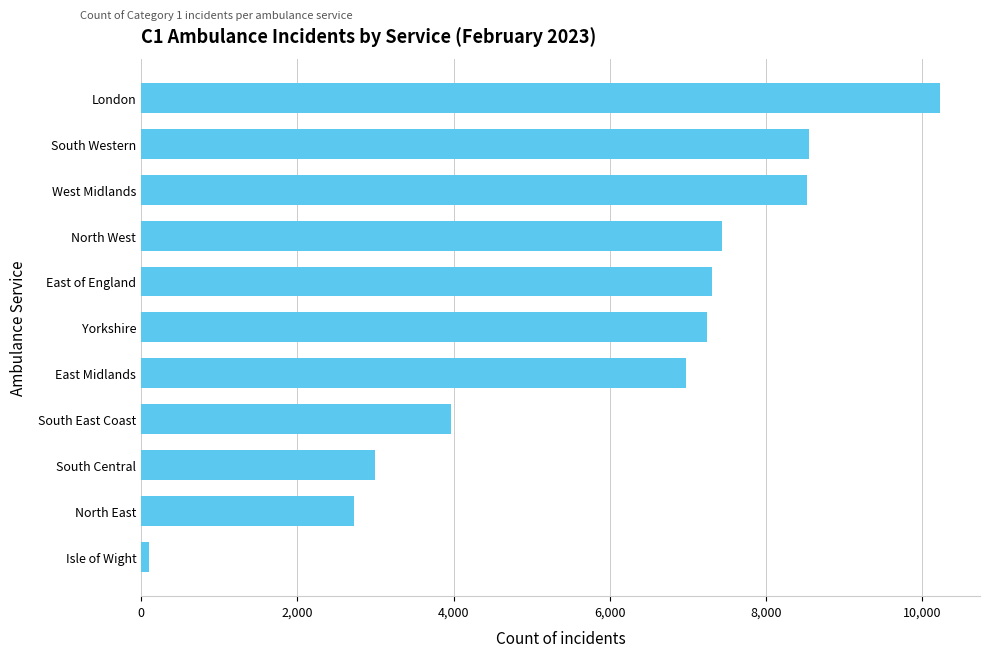

Are the bars grouped side by side (vs. stacked)?

No